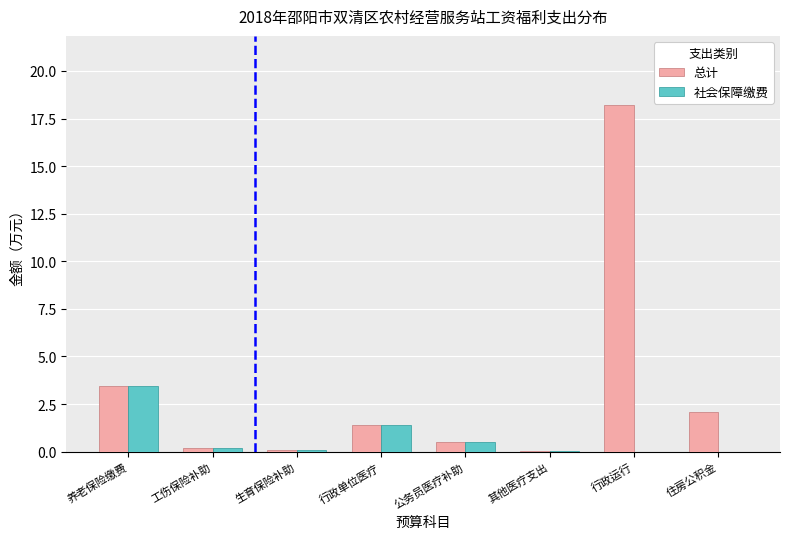

Is it true that 社会保障缴费 equals 3.5 at 养老保险缴费?

True